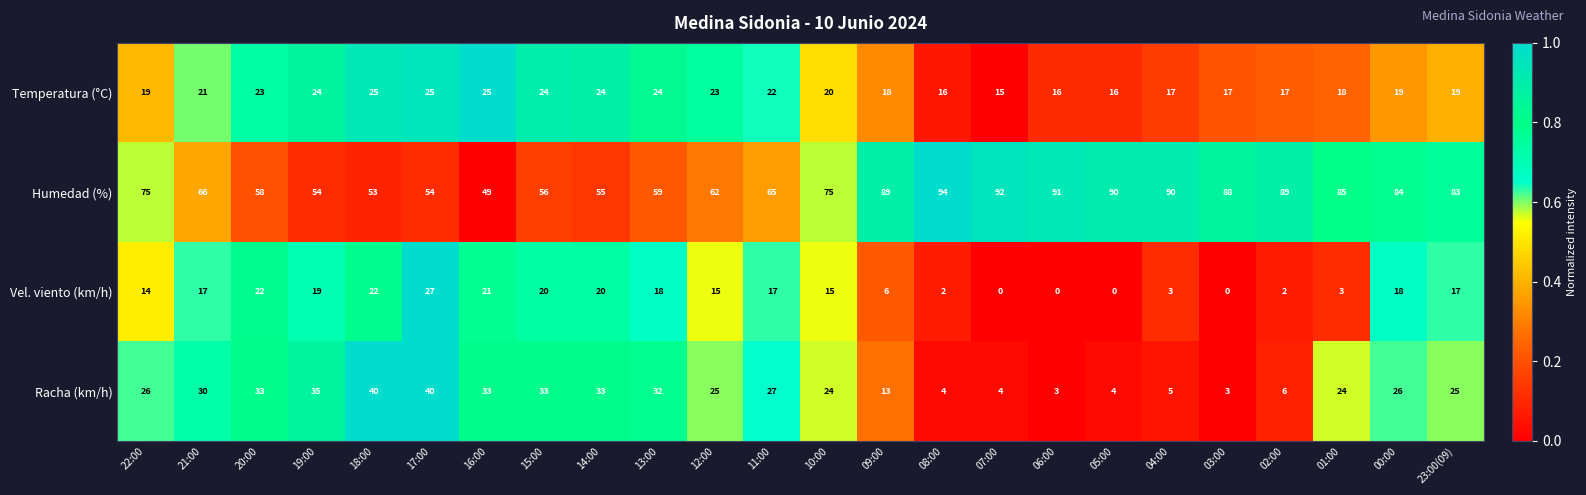

Is it true that Vel. viento (km/h) equals 18 at 13:00?

True